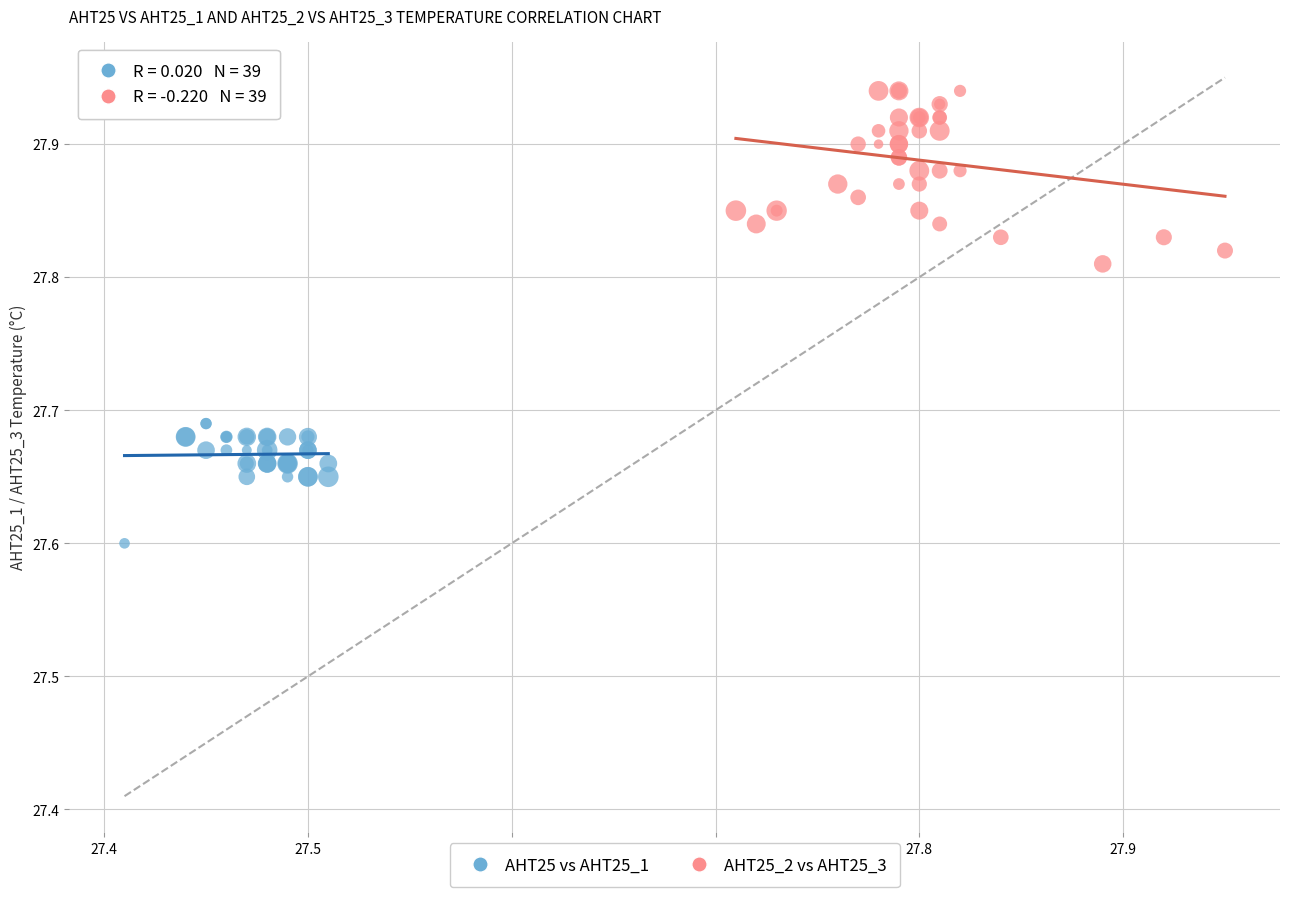

Which series reaches the maximum Y coordinate?

AHT25_2 vs AHT25_3